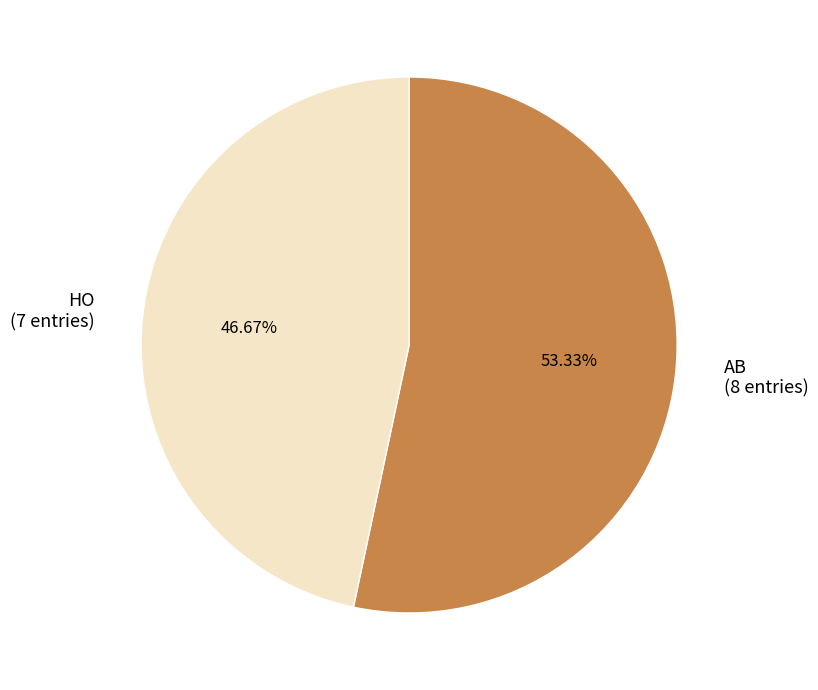

What percentage is NOT represented by HO?

53.3%